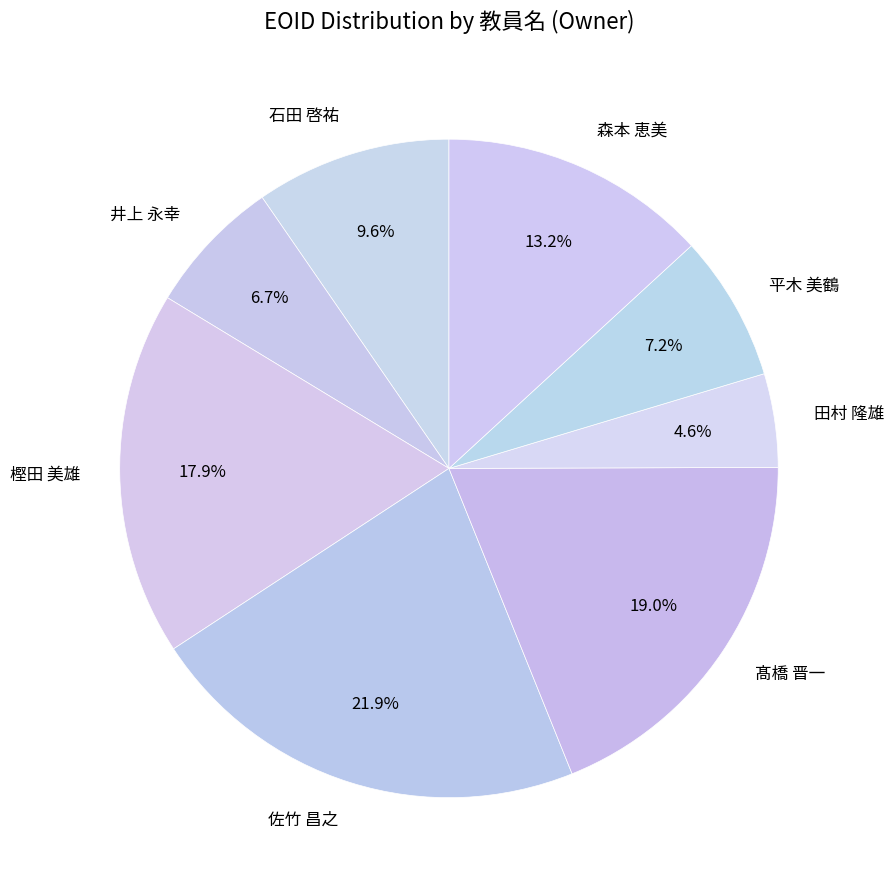

Which has a higher value, 佐竹 昌之 or 森本 恵美?

佐竹 昌之